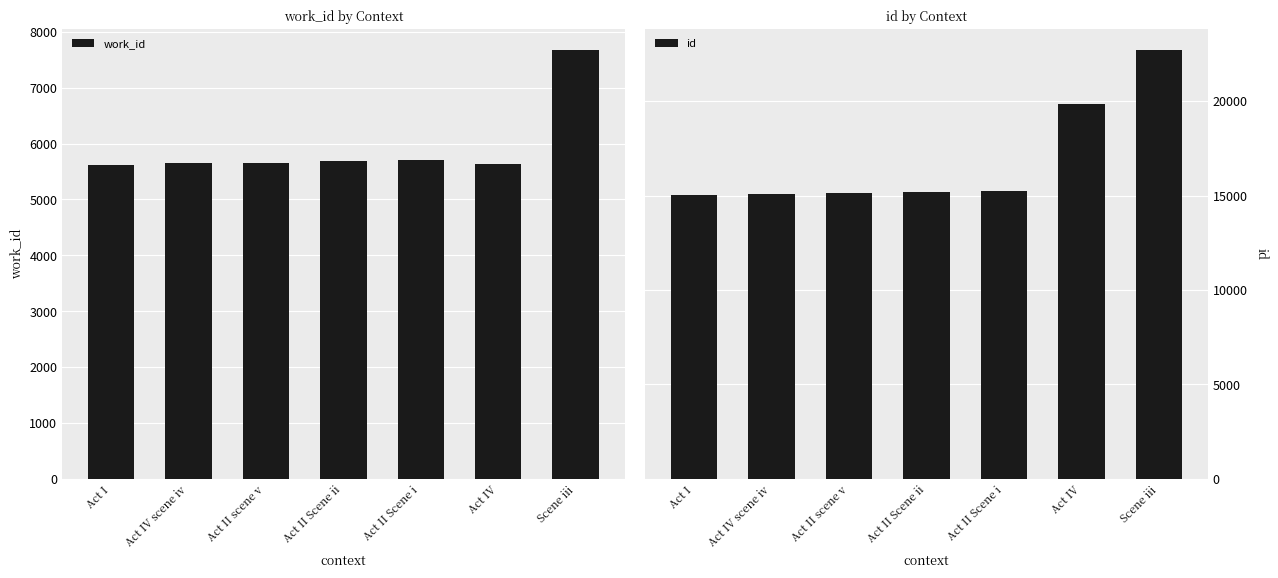

What position from the right is Act IV scene iv?

6